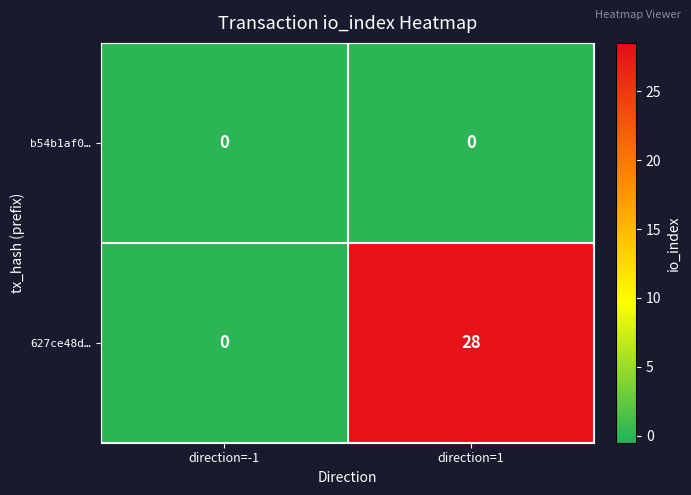

At which category is the sum across all series the highest?

direction=1